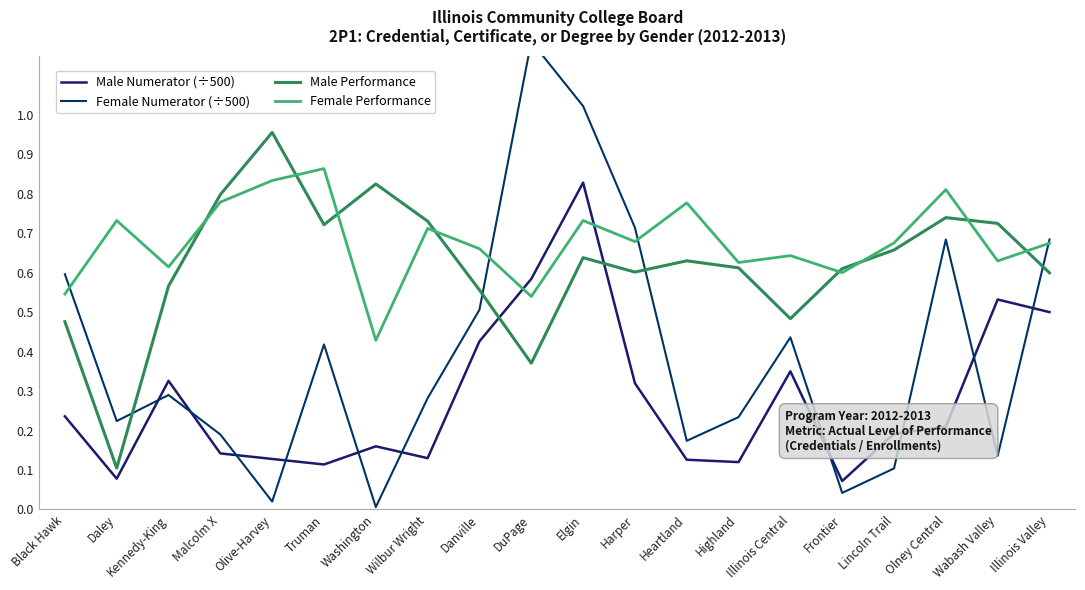

How many interior local peaks does the Female Numerator (÷500) series have?

5